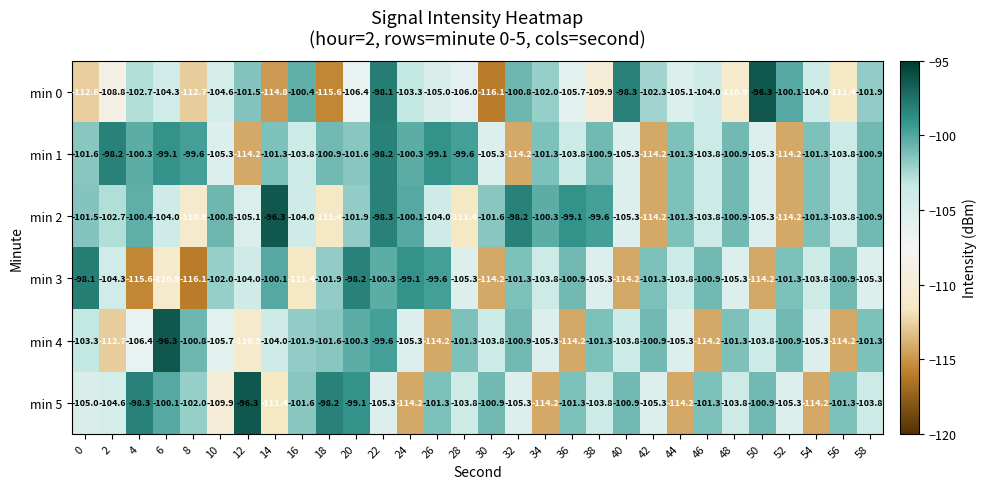

What is the lowest value of the min 1 series?

-114.2